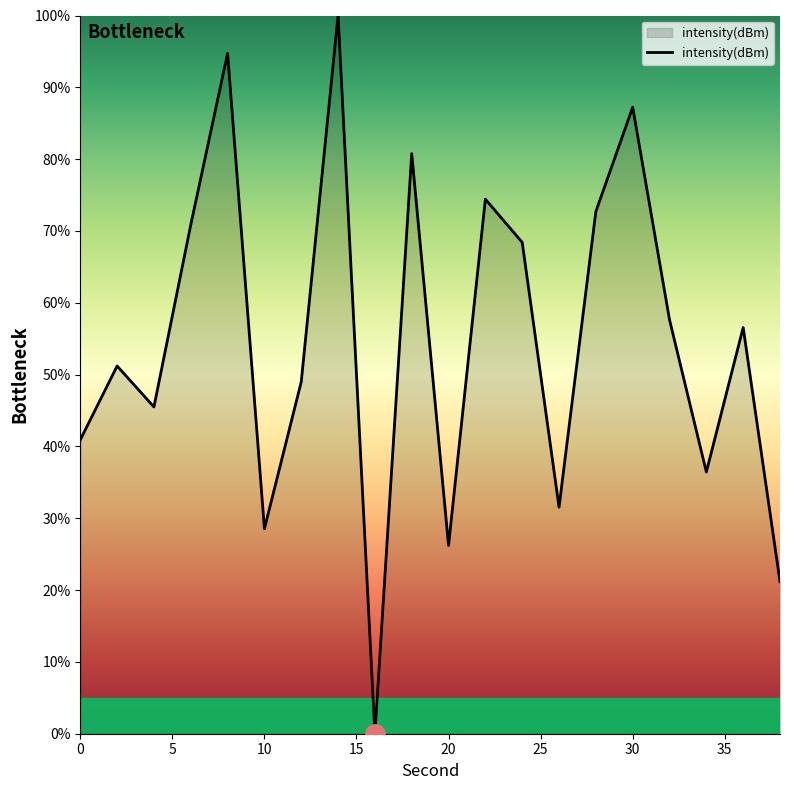

What is the difference between the maximum and minimum values?

100.0